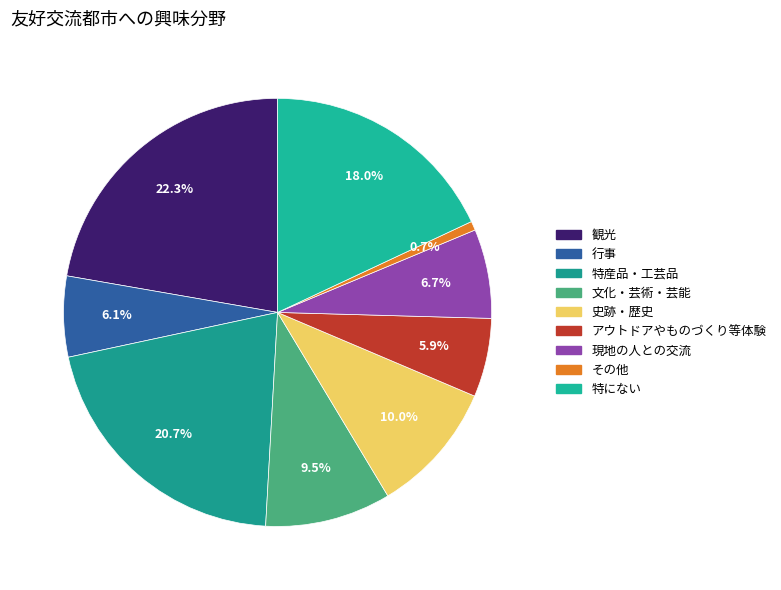

To the nearest percent, what is the combined percentage of その他 and アウトドアやものづくり等体験?

7%